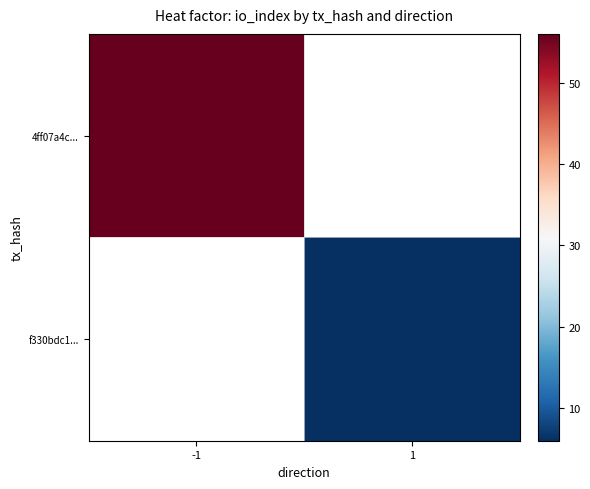

Is it true that 4ff07a4c... equals 31.3 at -1?

False